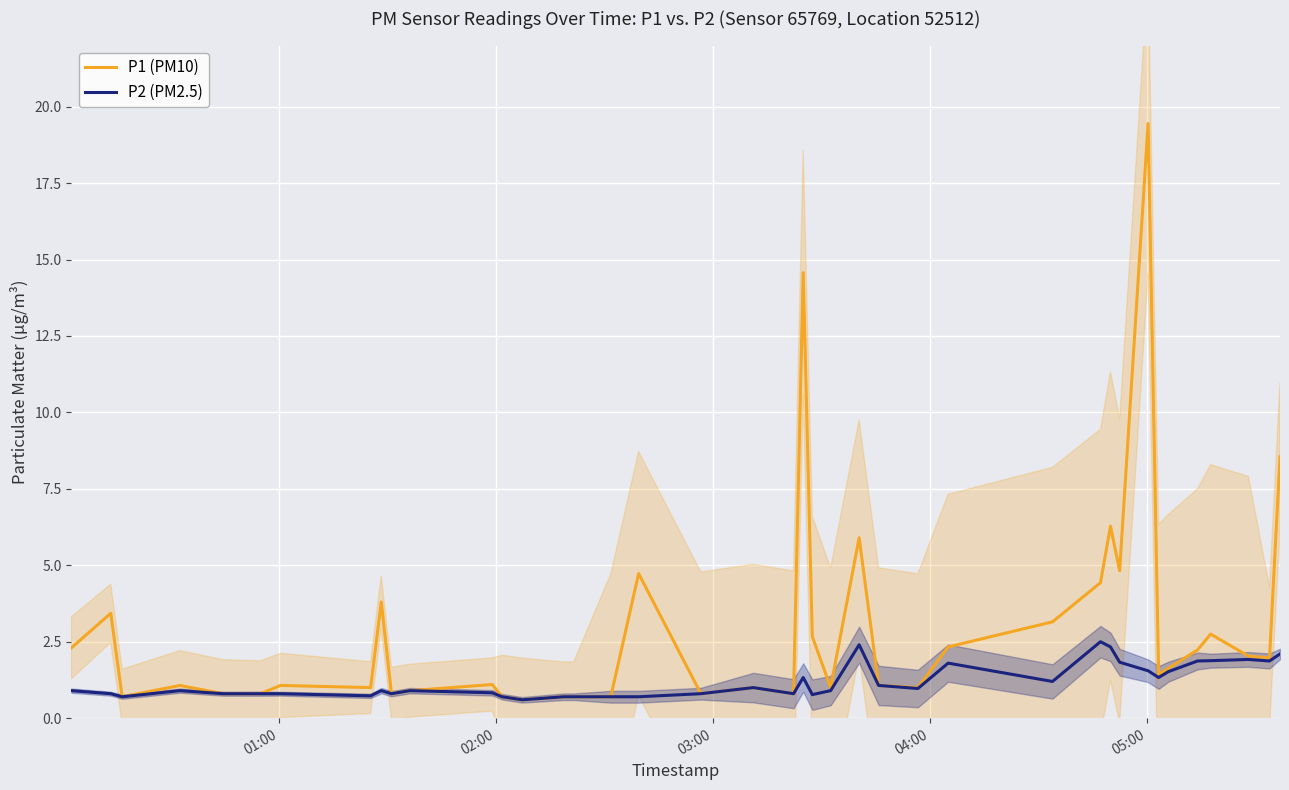

True or false: P2 (PM2.5) and P1 (PM10) intersect in this chart.

False